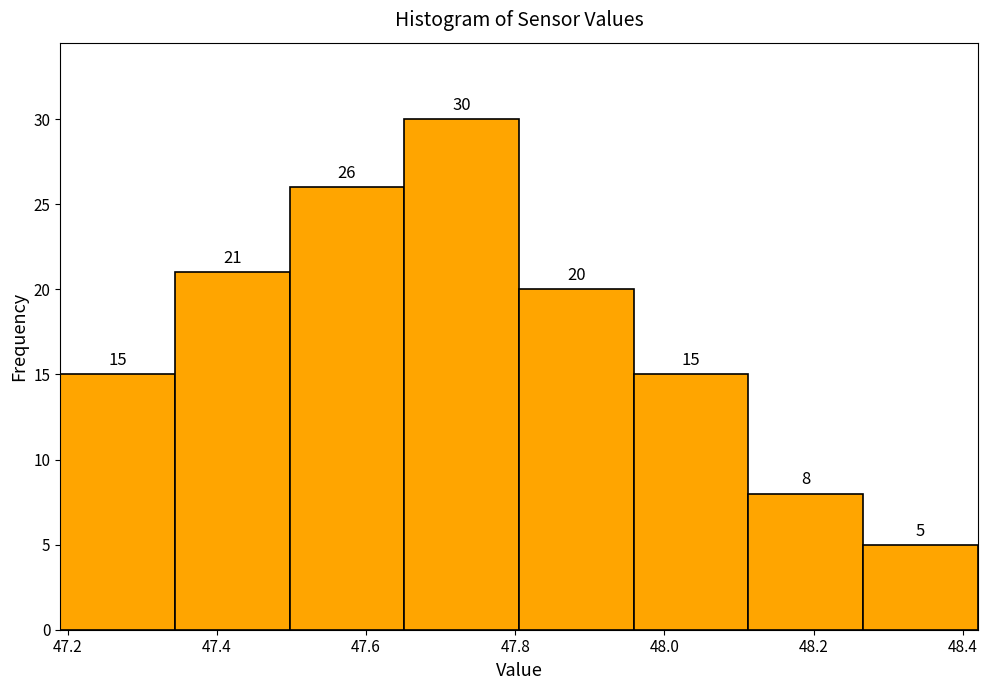

How tall is the bar that spans 47.34 to 47.50 on the x-axis? The bar edges are not printed on the chart, so give them approximately, as read against the axis.

21